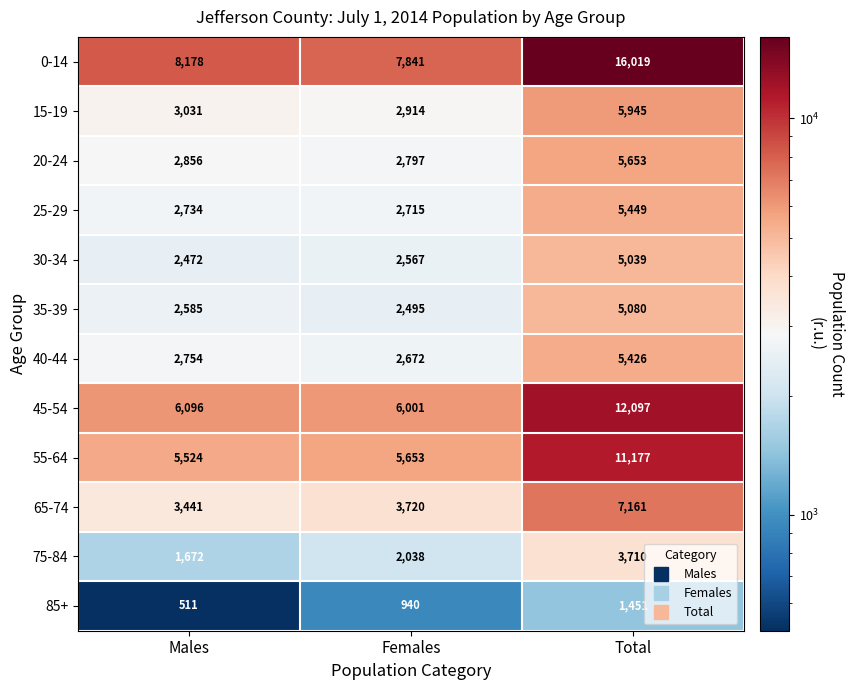

What is the smallest value displayed?

511